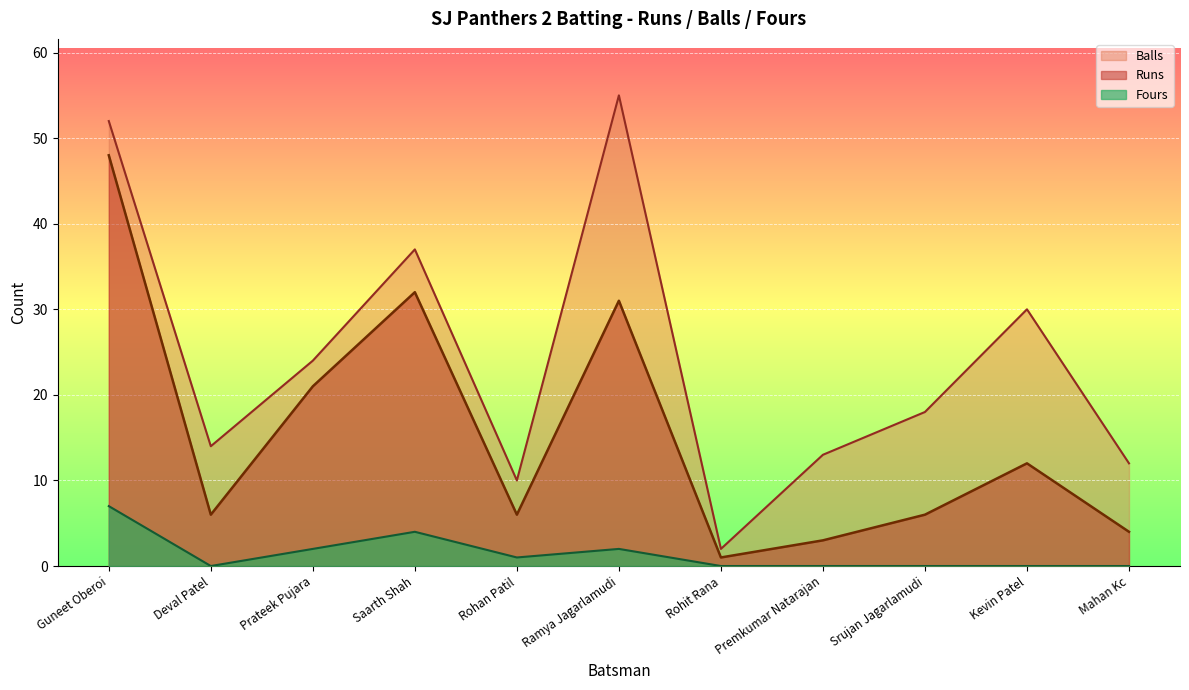

Between Srujan Jagarlamudi and Prateek Pujara, which is larger?

Prateek Pujara